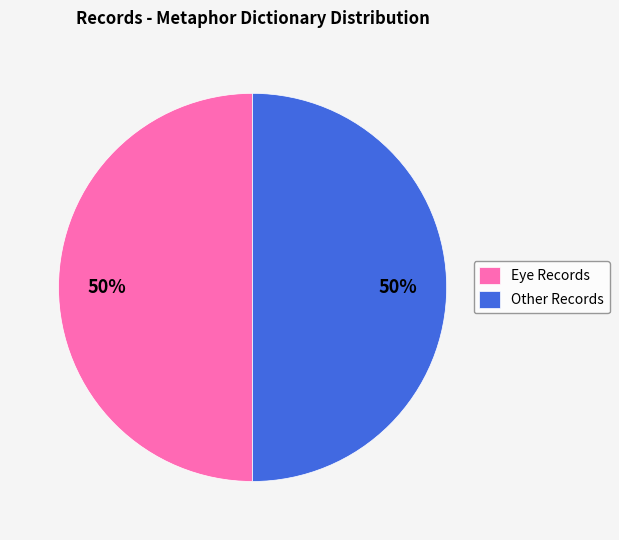

The Other Records slice represents 39% of the pie. True or false?

False